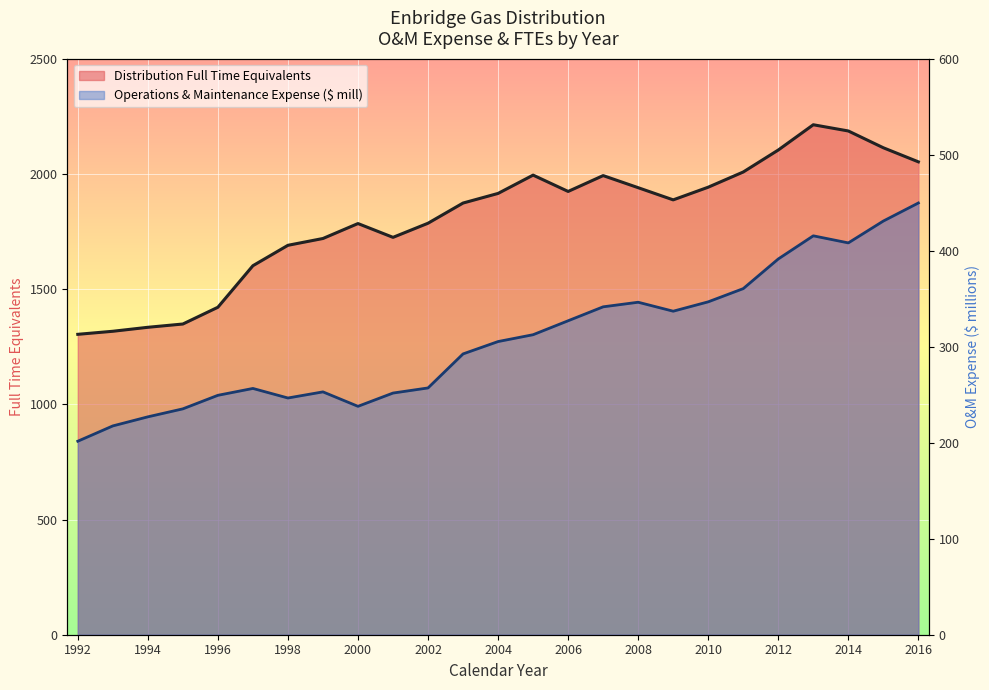

At which label does Operations & Maintenance Expense ($ mill) first exceed 305?

2004